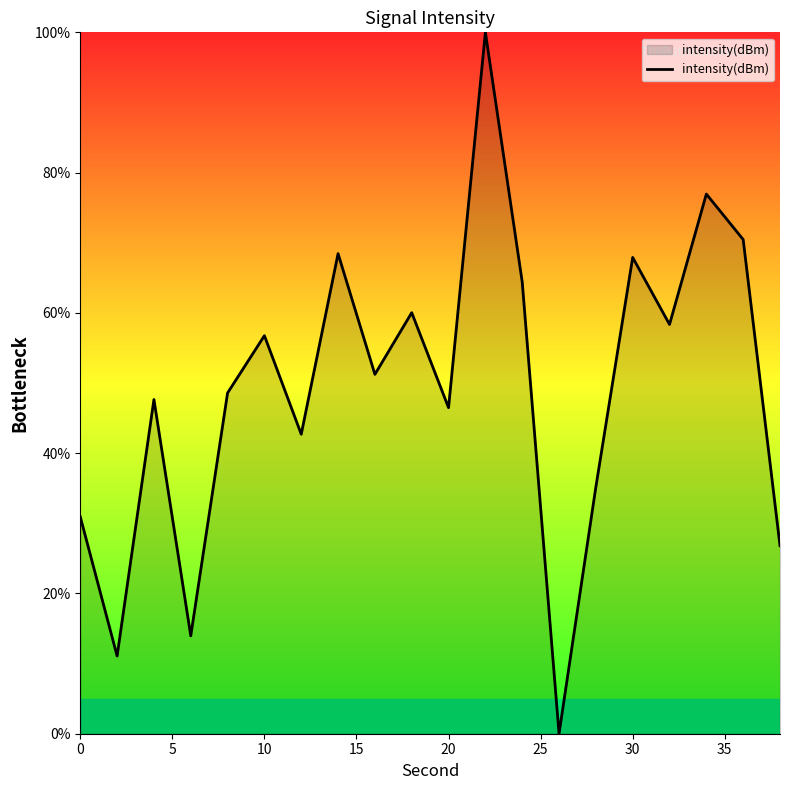

What is the greatest value displayed?

100.0